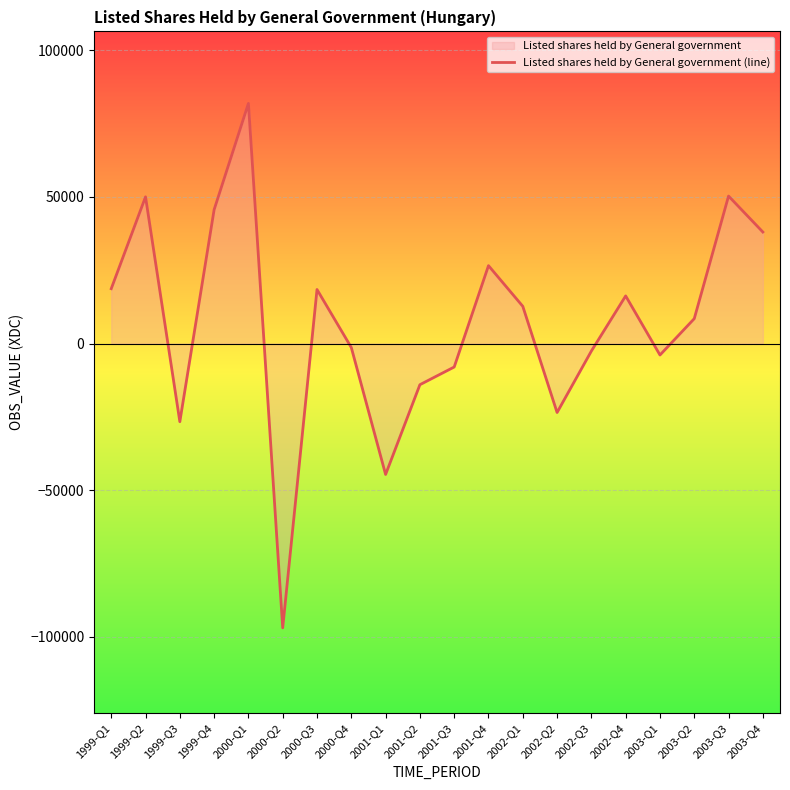

Where is the first local minimum?

1999-Q3